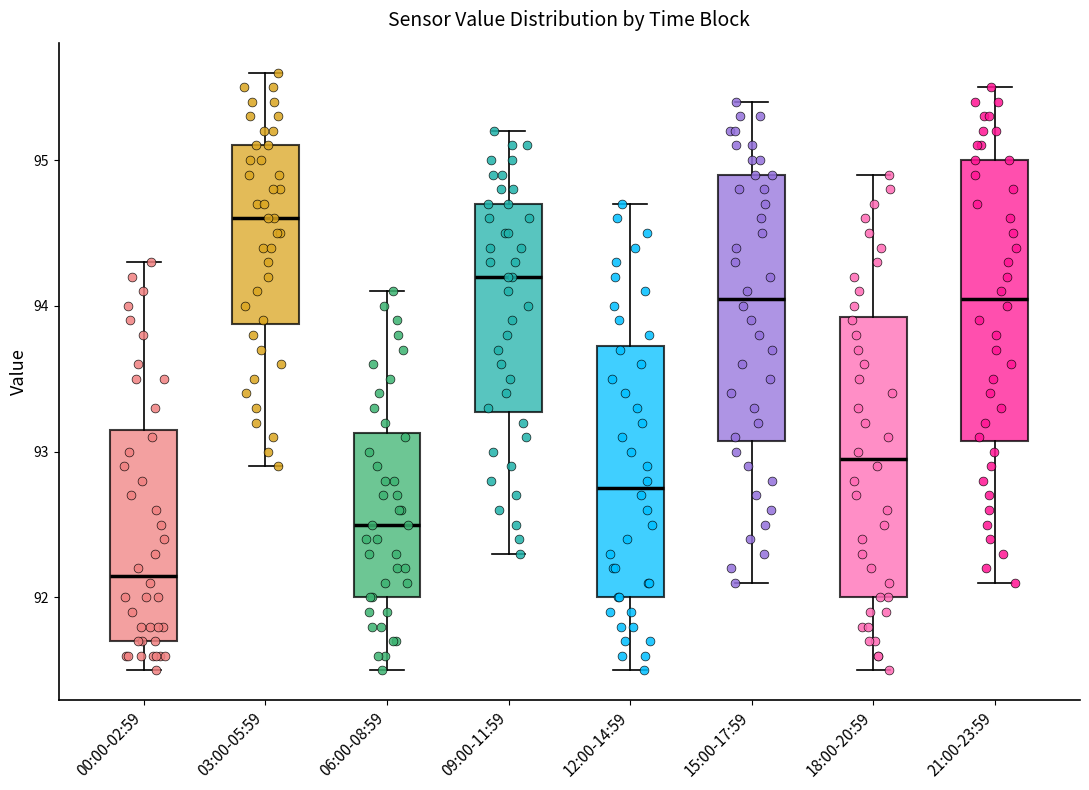

Which box has the lowest median line?

00:00-02:59